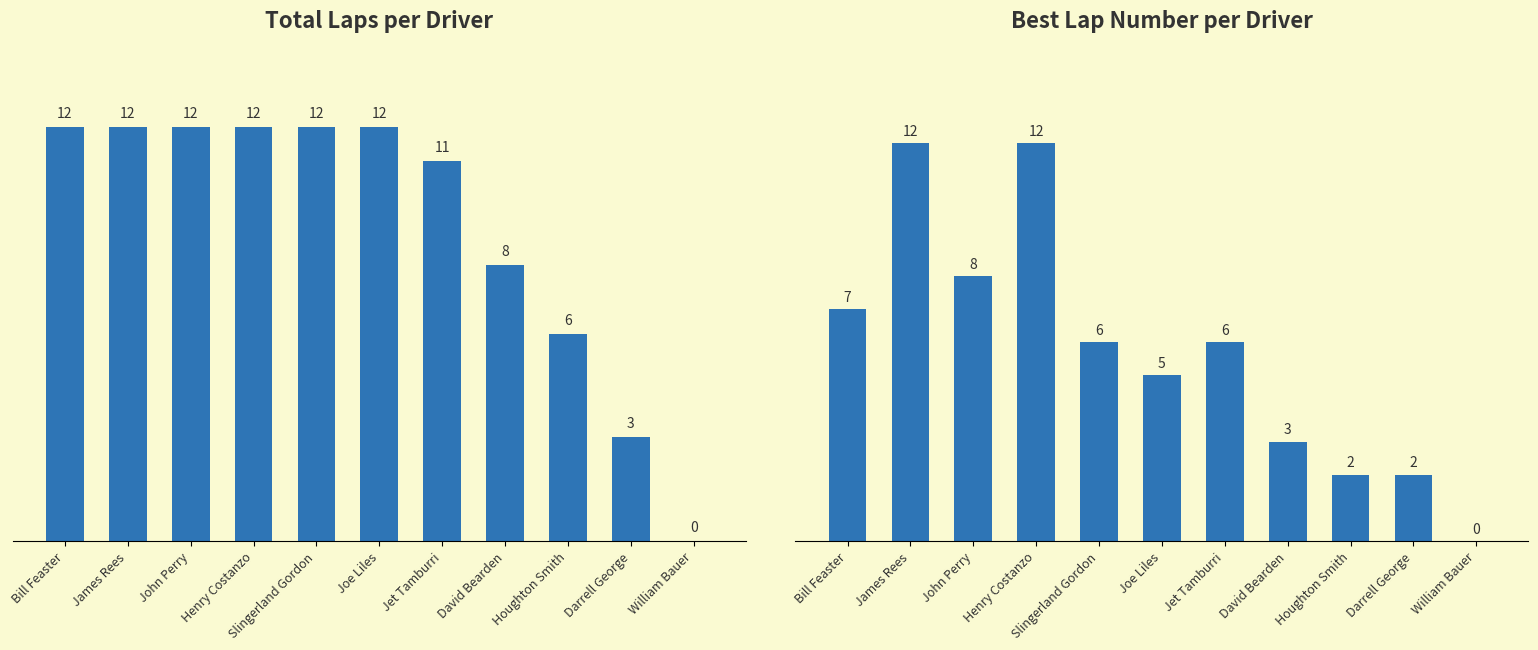

Which series has the largest total across all categories?

Total Laps